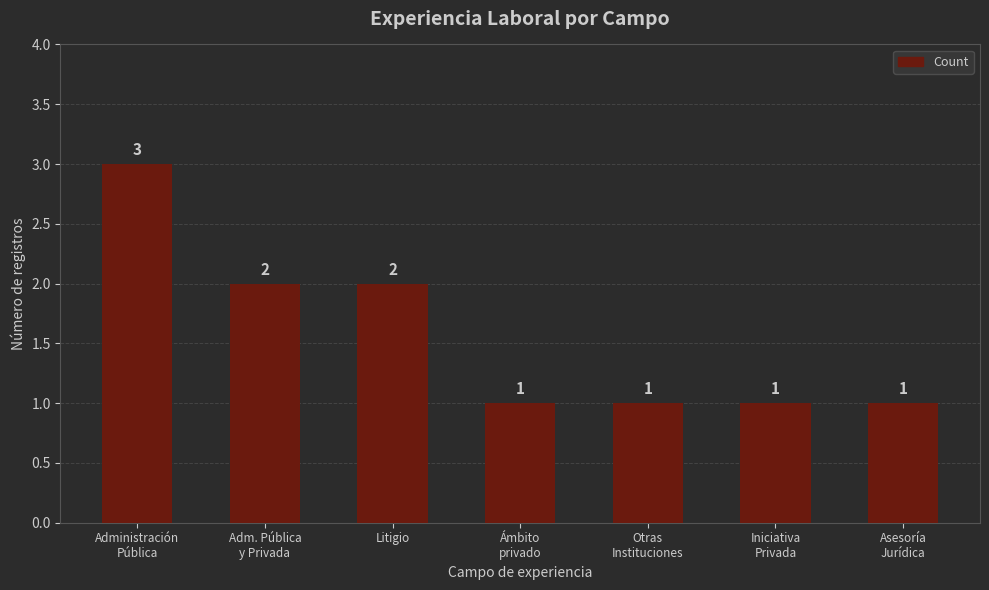

What is the value of the 3rd bar from the left?

2